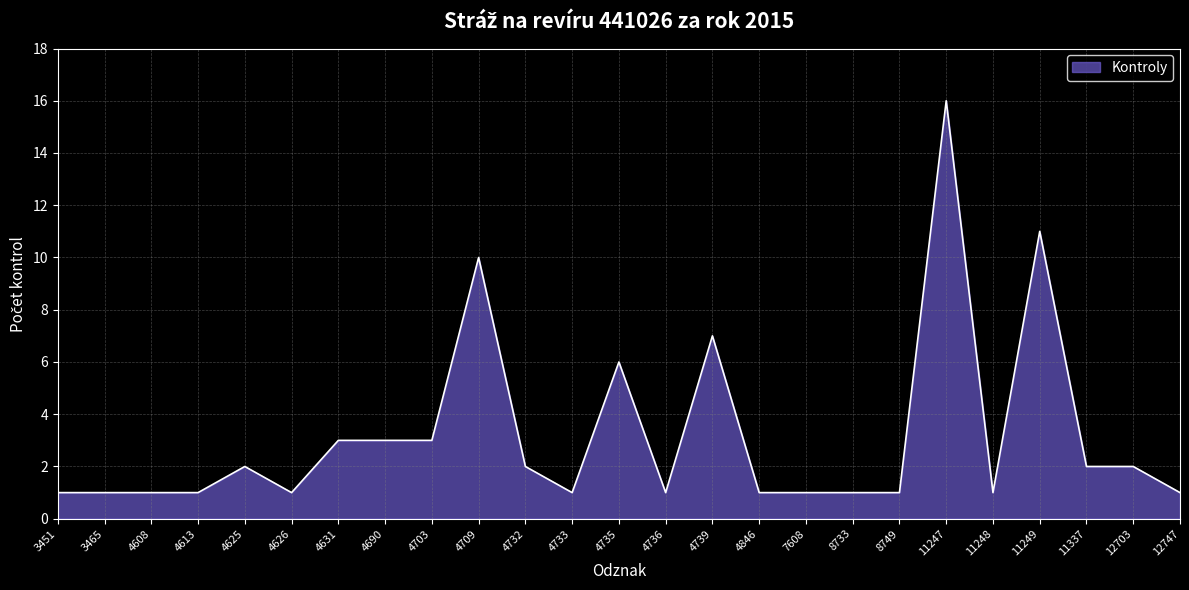

What is the smallest value displayed?

1